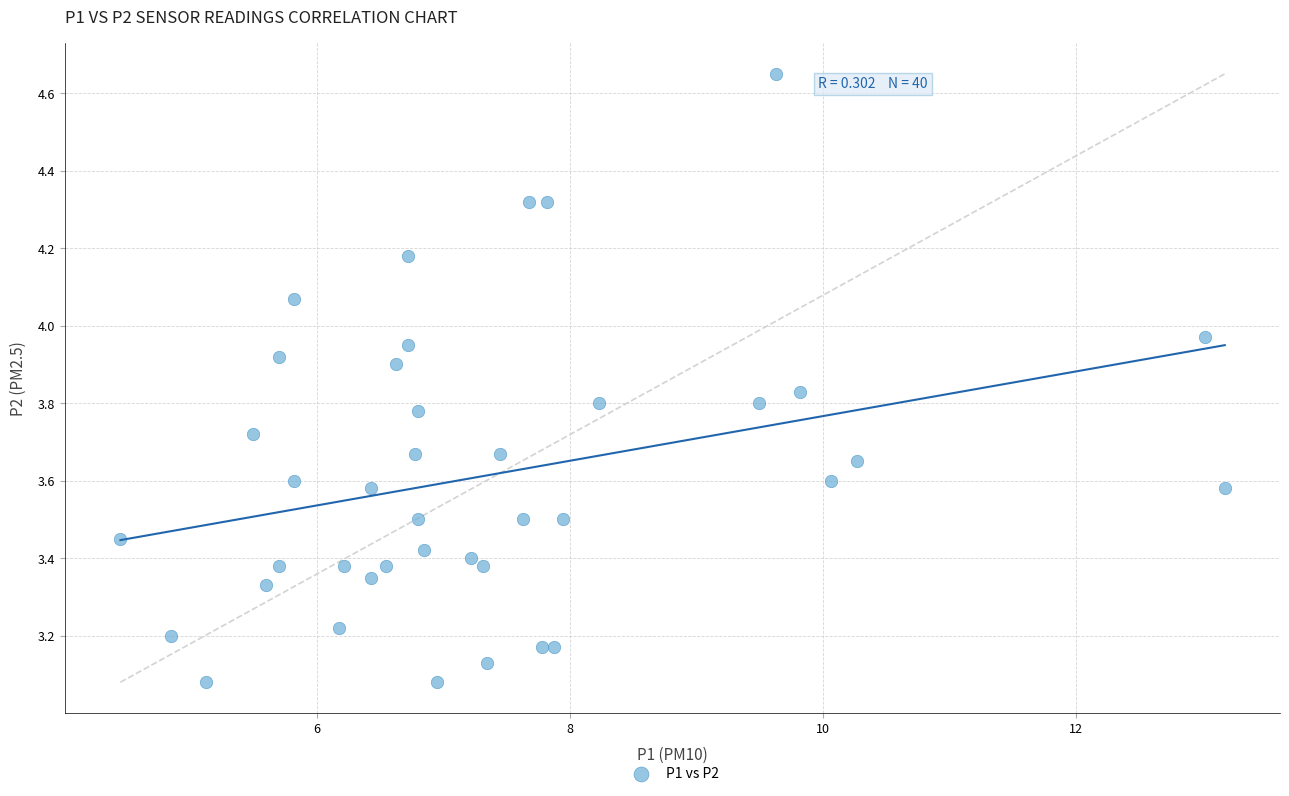

What is the range of Y values (max minus min)?

1.6